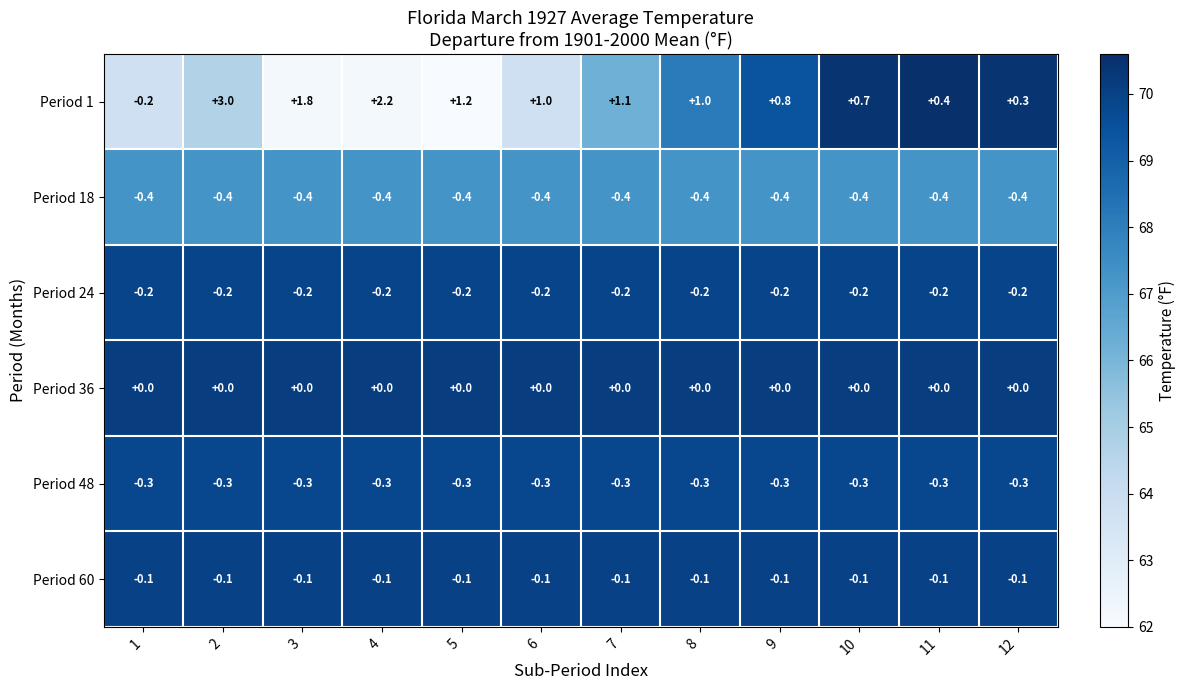

What is the approximate value of Period 18 at 12?

-0.4